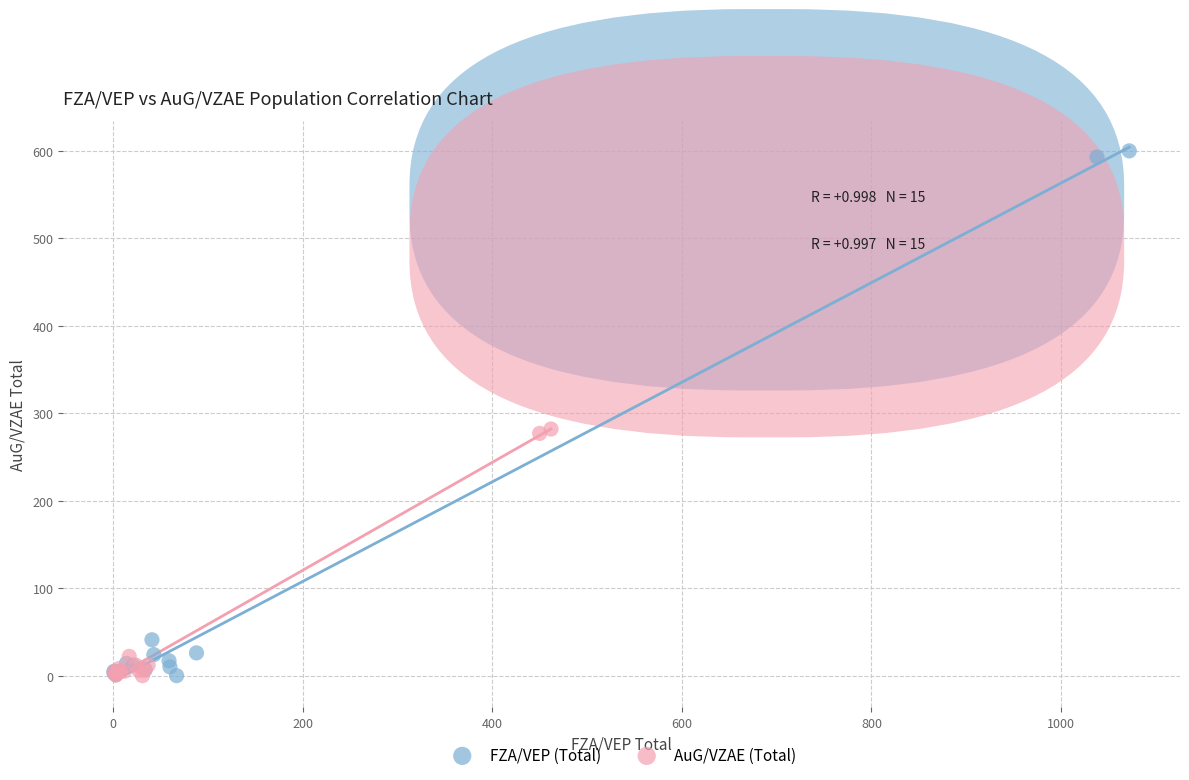

What are all the series names shown in the legend?

FZA/VEP (Total), AuG/VZAE (Total)